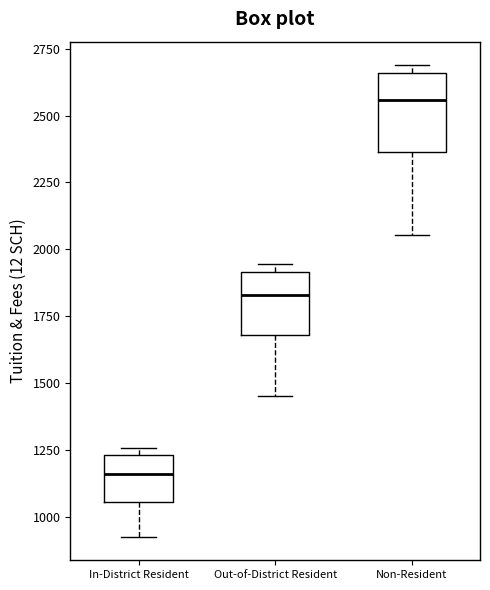

Reading left to right, transcribe this box plot: for each box, give where its median line is, the range the box spans, and where its two whiskers end, as read against the y-axis. The values are not printed on the chart, so give them approximately, as read against the axis.

In-District Resident: median 1150, box 1050 to 1250, whiskers 950 to 1250 (just above the box's upper edge)
Out-of-District Resident: median 1850, box 1700 to 1900, whiskers 1450 to 1950
Non-Resident: median 2550, box 2350 to 2650, whiskers 2050 to 2700